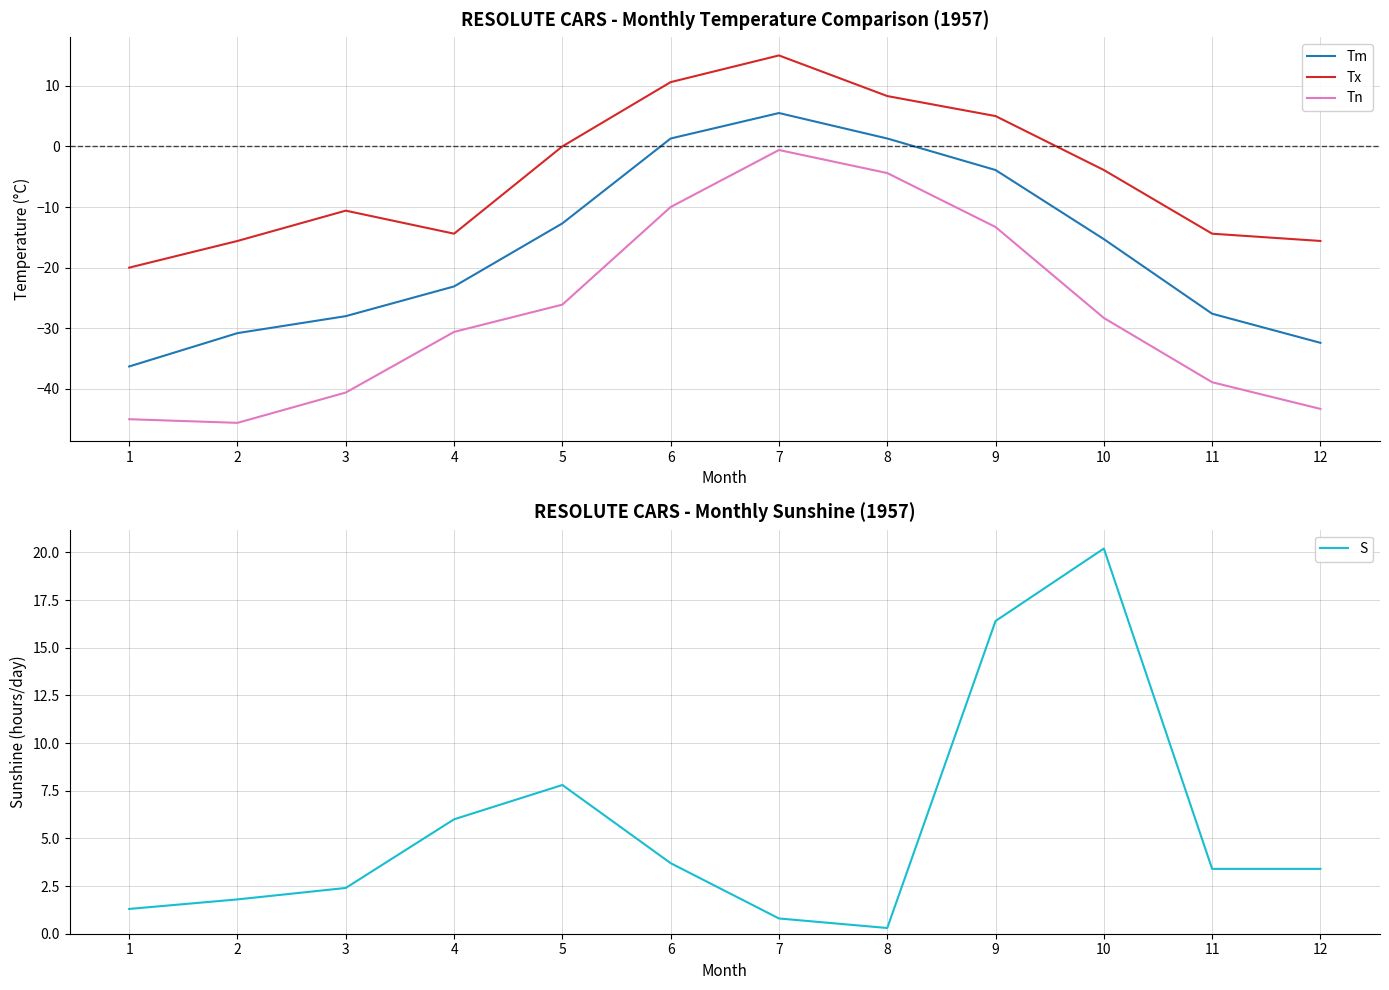

Does the chart have visible grid lines?

Yes